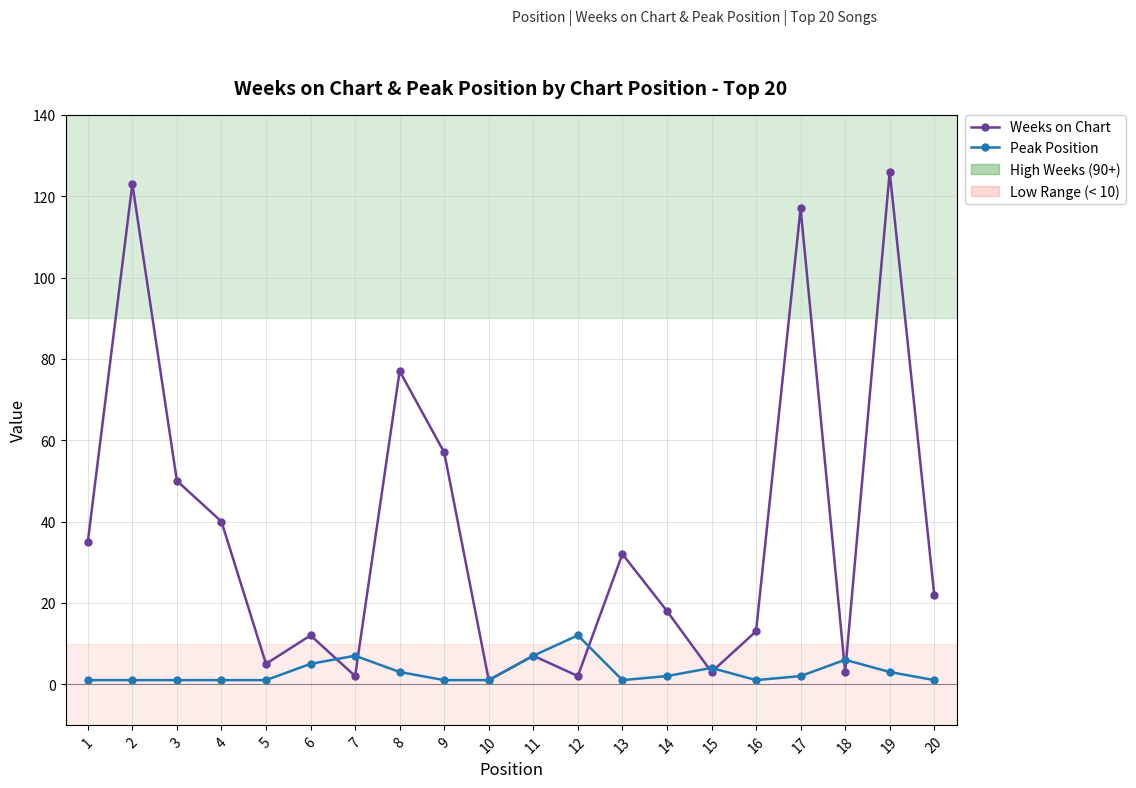

The value of Weeks on Chart at 4 is 9. True or false?

False